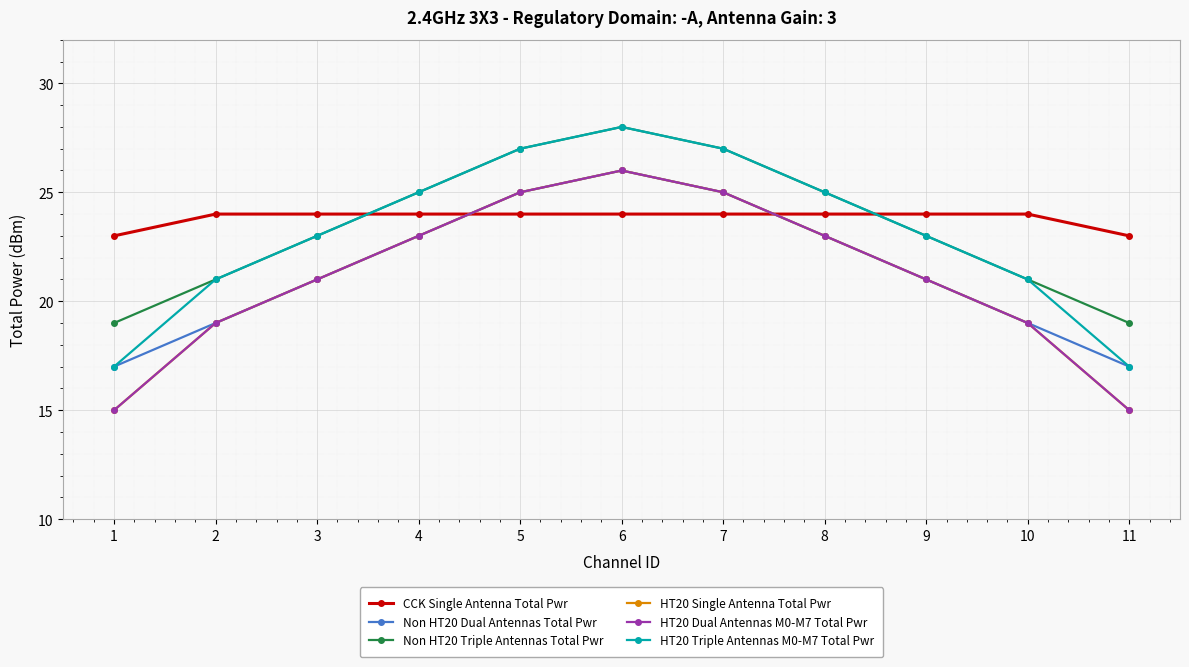

At 9, list the series in order from smallest to largest.

Non HT20 Dual Antennas Total Pwr, HT20 Single Antenna Total Pwr, HT20 Dual Antennas M0-M7 Total Pwr, Non HT20 Triple Antennas Total Pwr, HT20 Triple Antennas M0-M7 Total Pwr, CCK Single Antenna Total Pwr